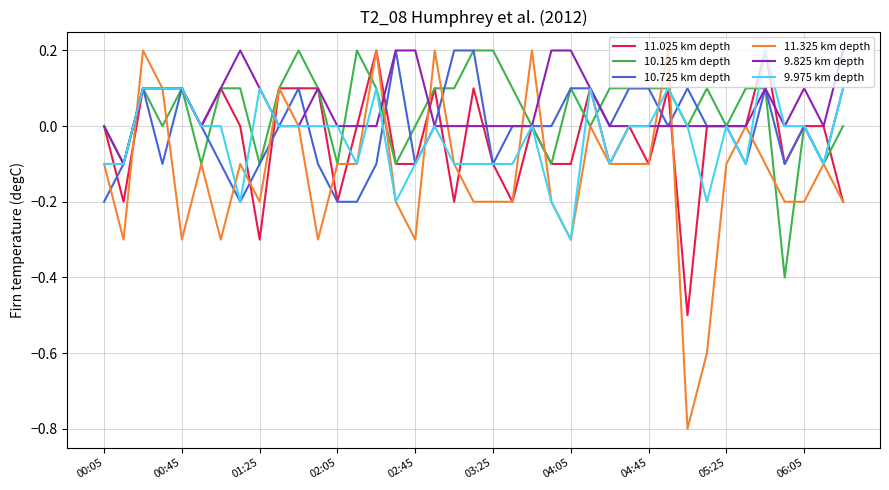

What is the greatest value displayed?

0.2